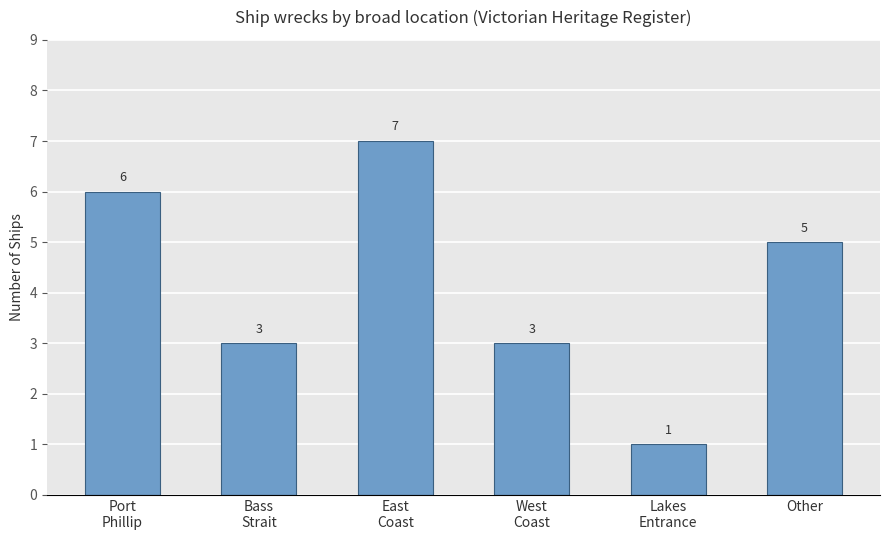

Between Lakes
Entrance and Bass
Strait, which is larger?

Bass
Strait